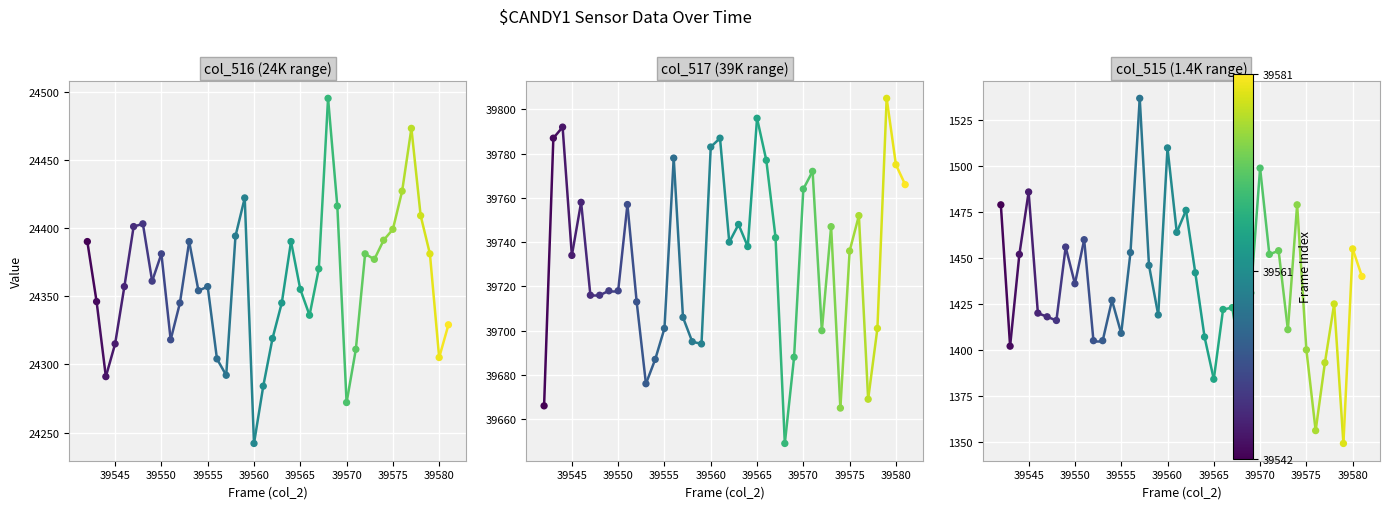

What are all the series names shown in the legend?

col_516, col_517, col_515